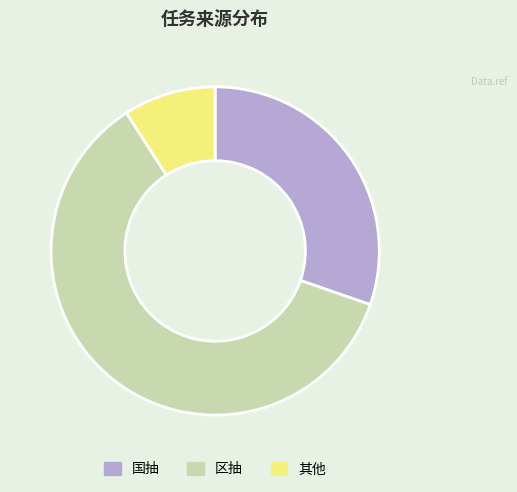

How many segments does this pie chart have?

3